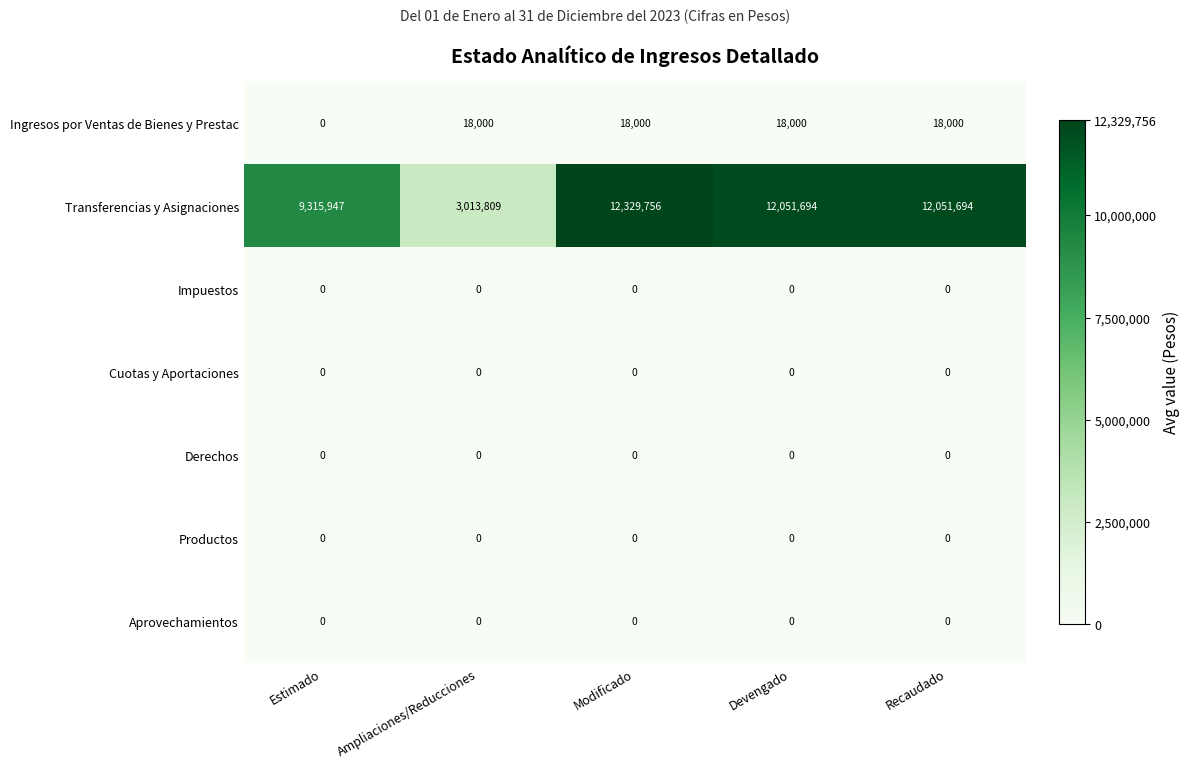

Which category has the lowest value in the Ingresos por Ventas de Bienes y Prestac series?

Estimado